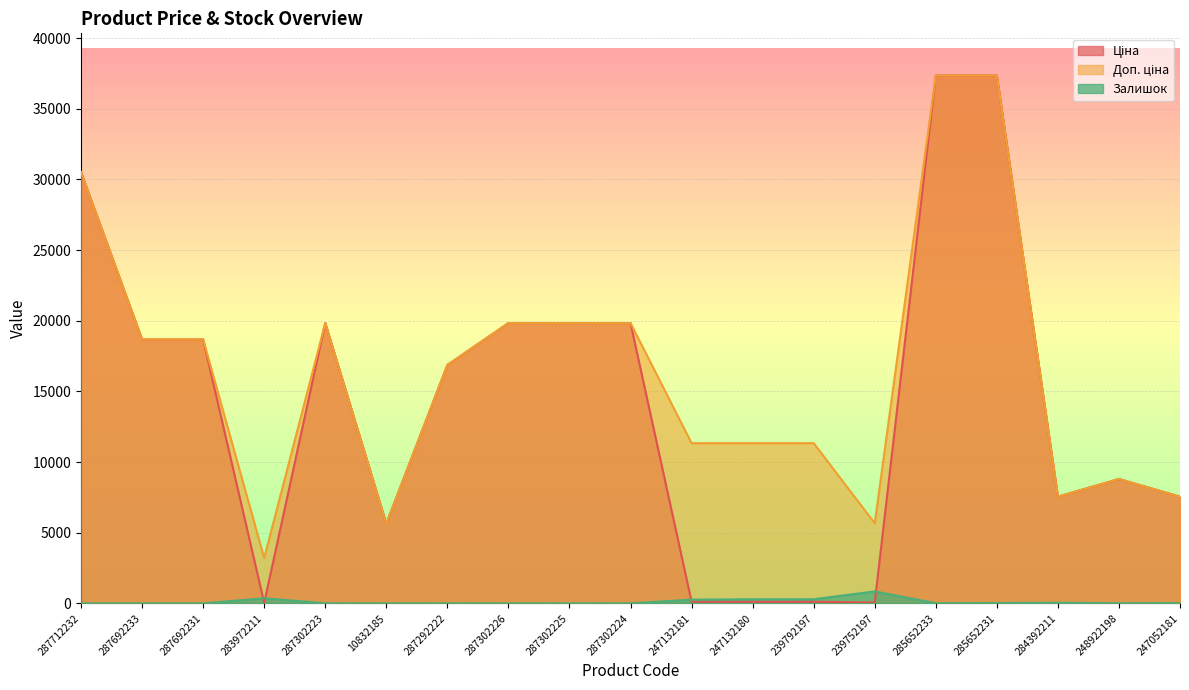

Which category has the lowest value in the Ціна series?

283972211